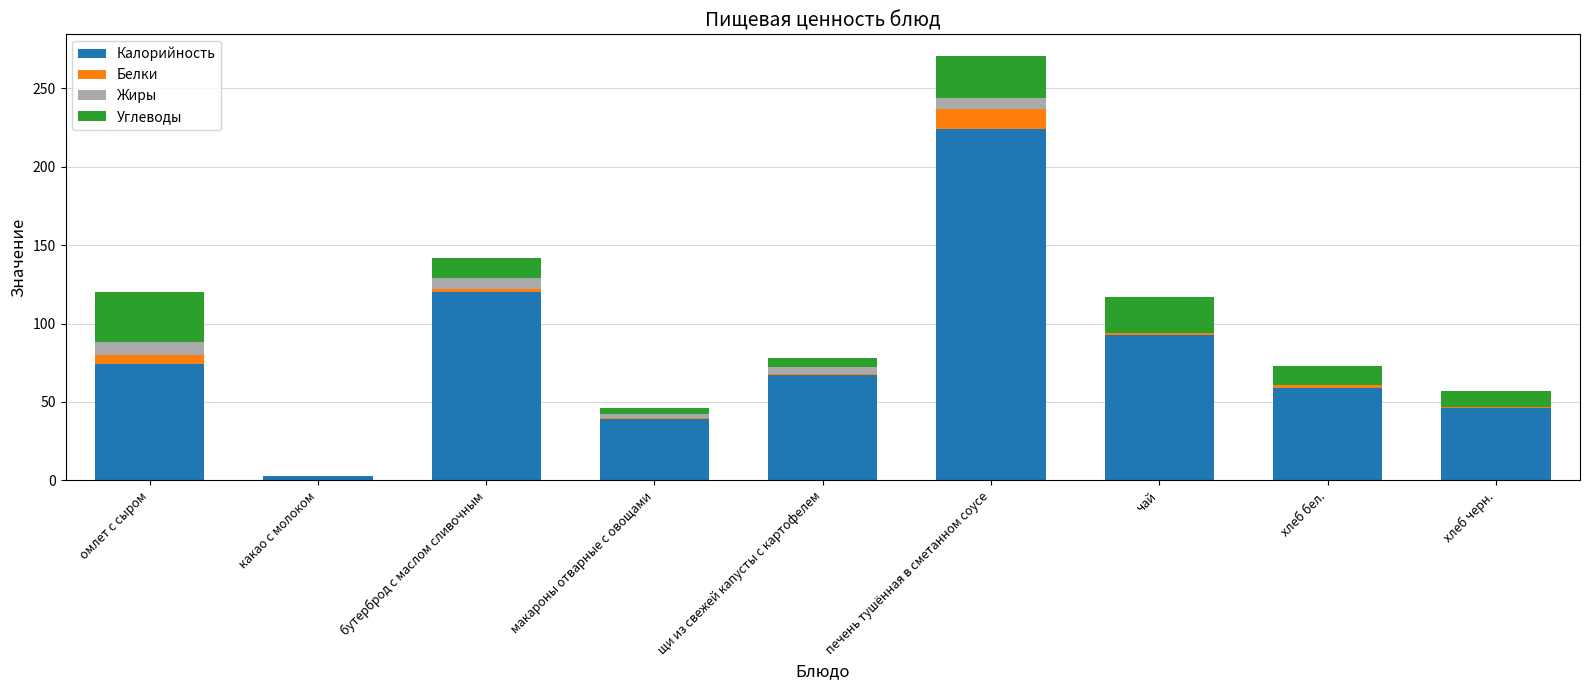

What is the total value across all series at печень тушённая в сметанном соусе?

271